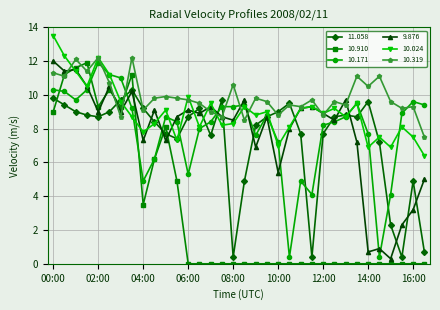

Which series has the largest total across all categories?

10.319